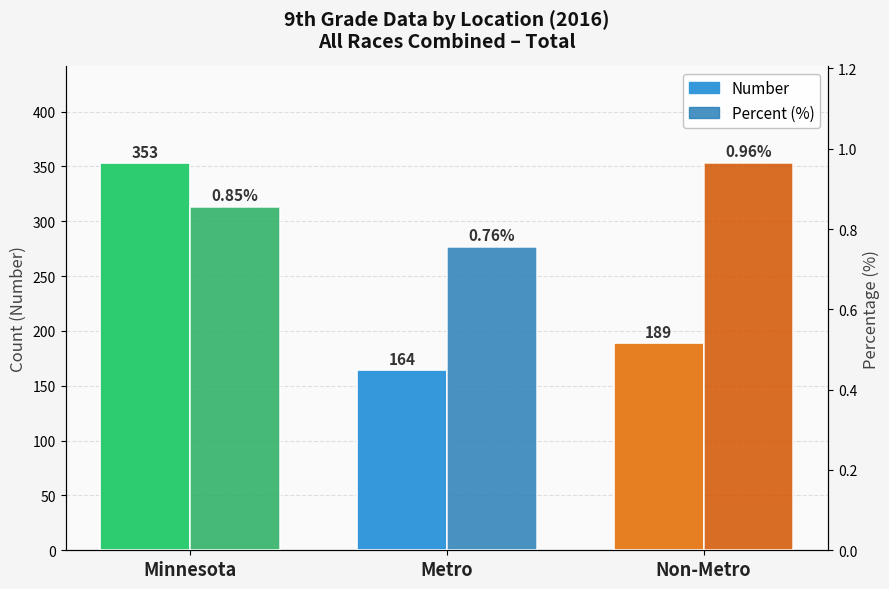

What position from the left is Non-Metro?

3